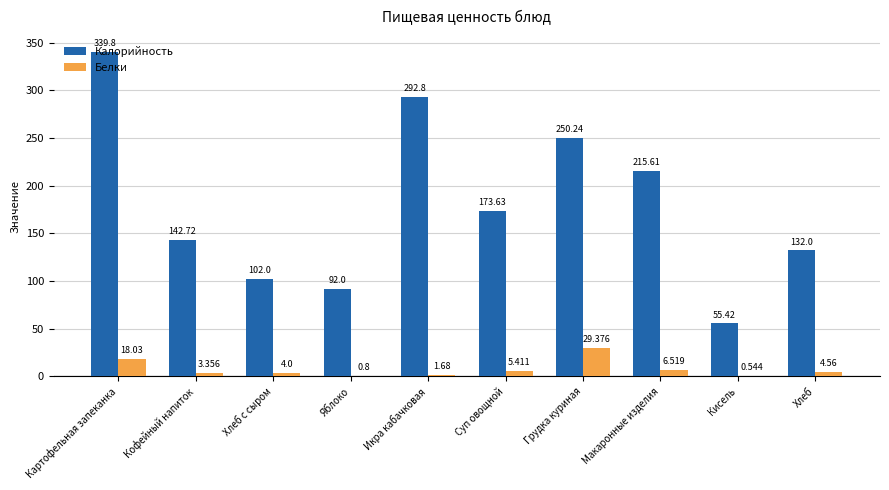

Between Картофельная запеканка and Икра кабачковая, which series saw the biggest shift?

Калорийность